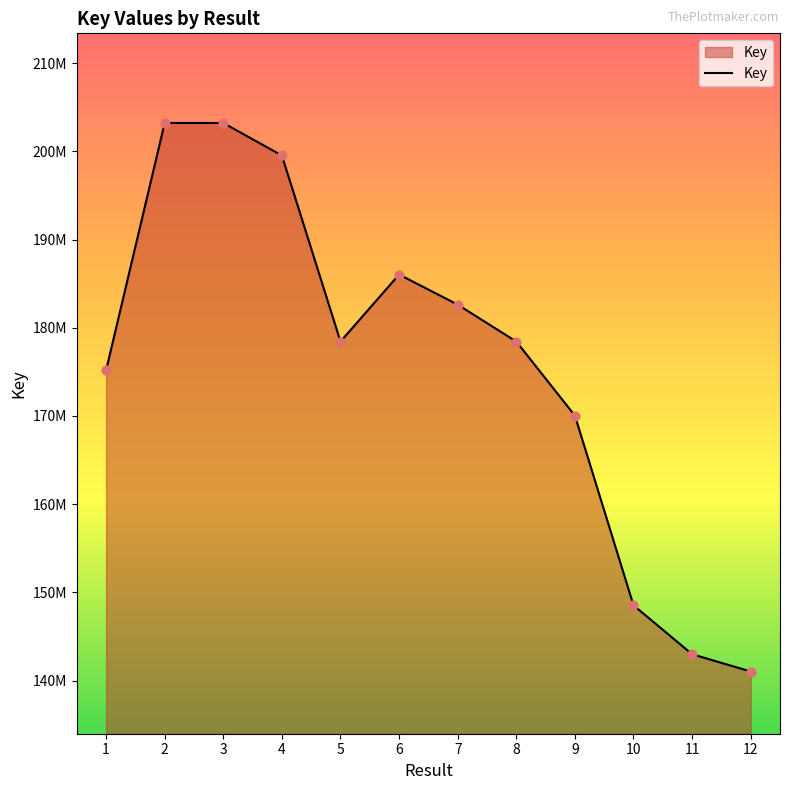

Which has a higher value, 4 or 6?

4